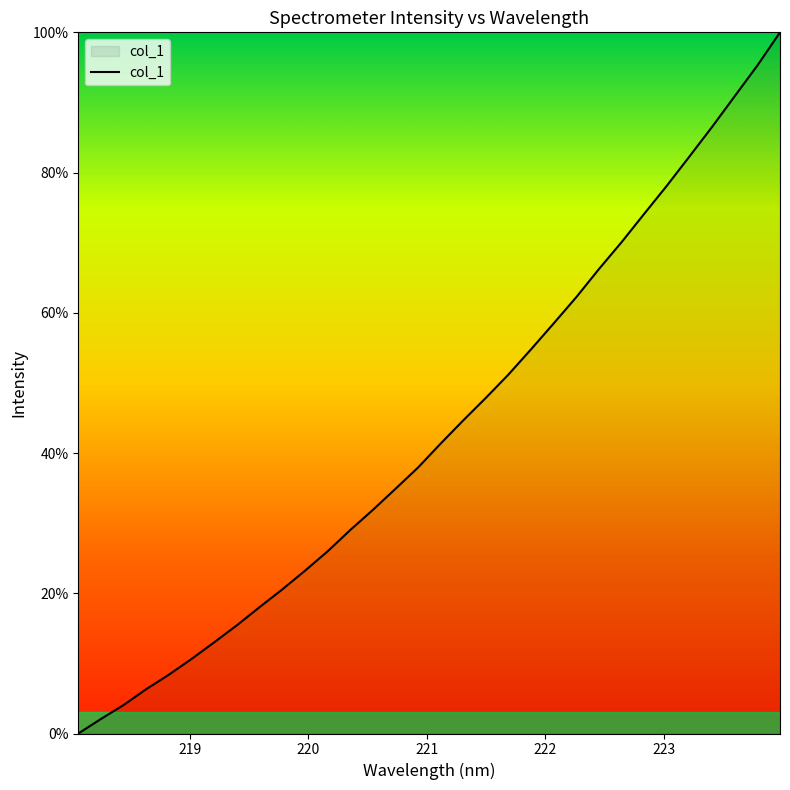

True or false: the data has more than 2 interior local peaks.

False